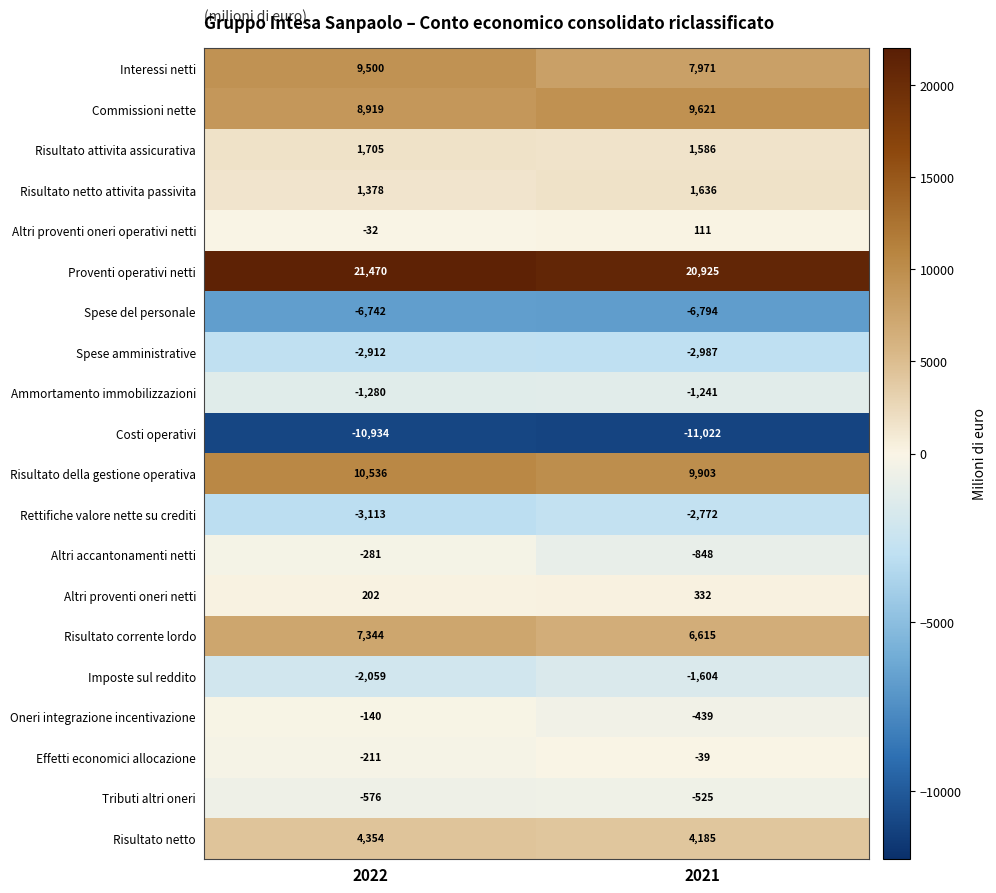

Which series changed the most between 2022 and 2021?

Interessi netti